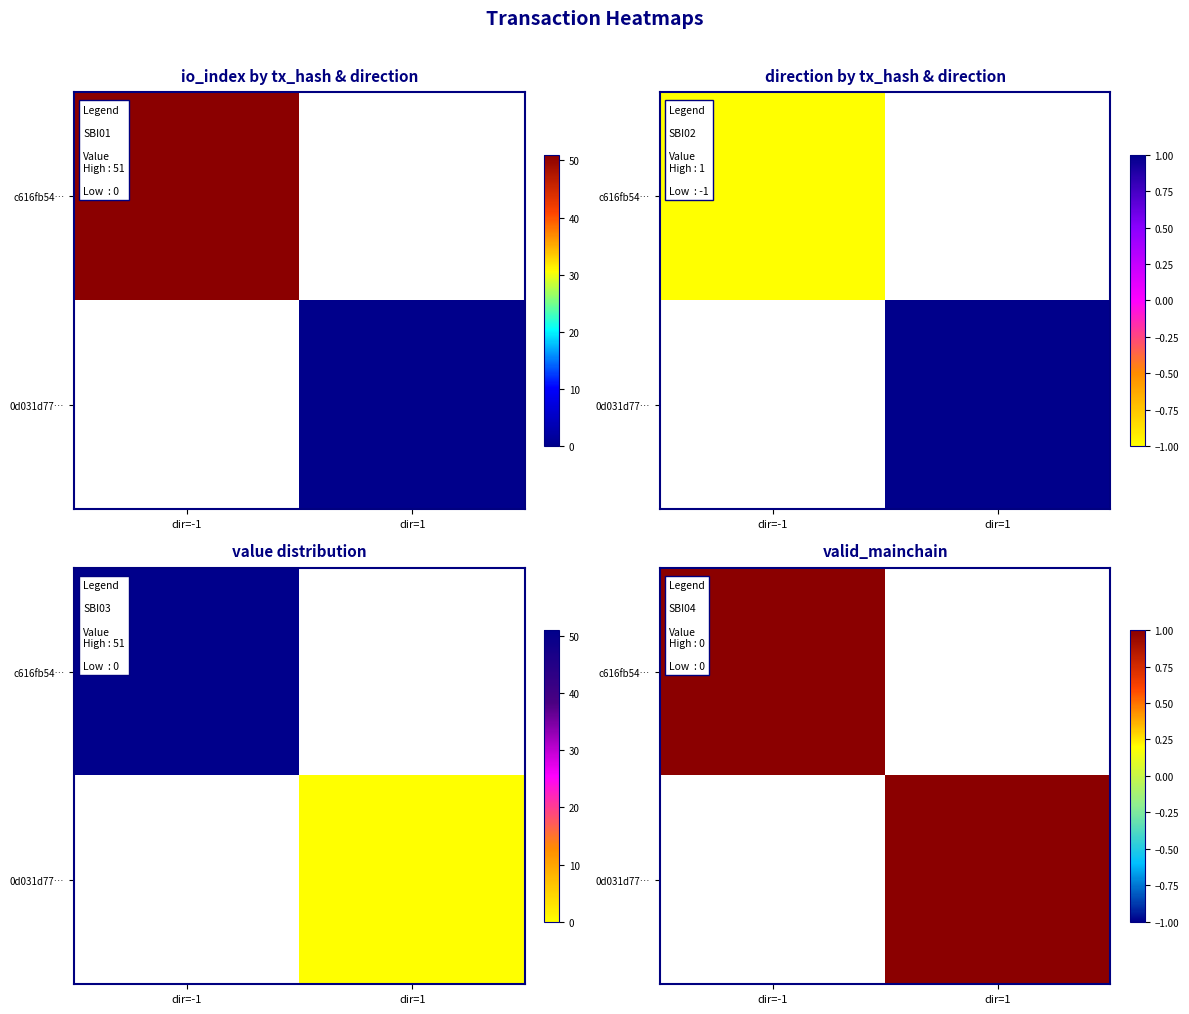

List the series in order of their overall mean, highest first.

c616fb5448286783ddc7085063ef7641eb74fcb, 0d031d7762f43110629d4c04932044784423be5